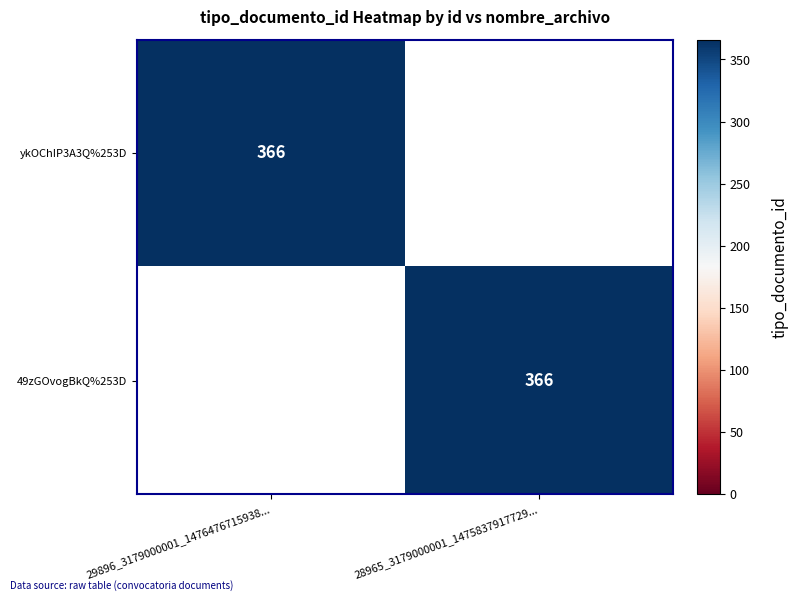

The ykOChIP3A3Q%253D series shows 544 at 29896_3179000001_1476476715938.... True or false?

False